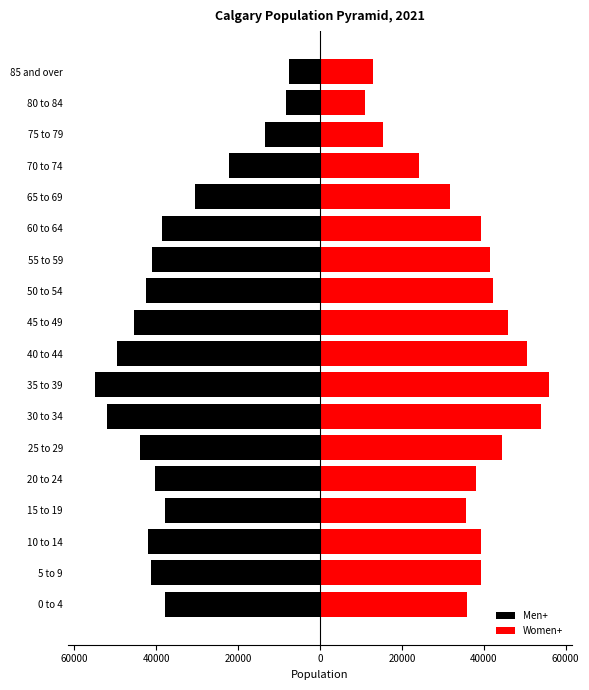

Which series has the largest total across all categories?

Women+